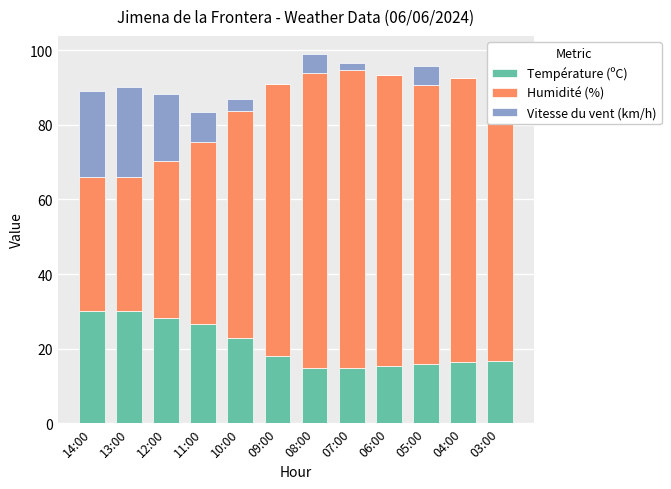

What is the total value across all series at 12:00?

88.3